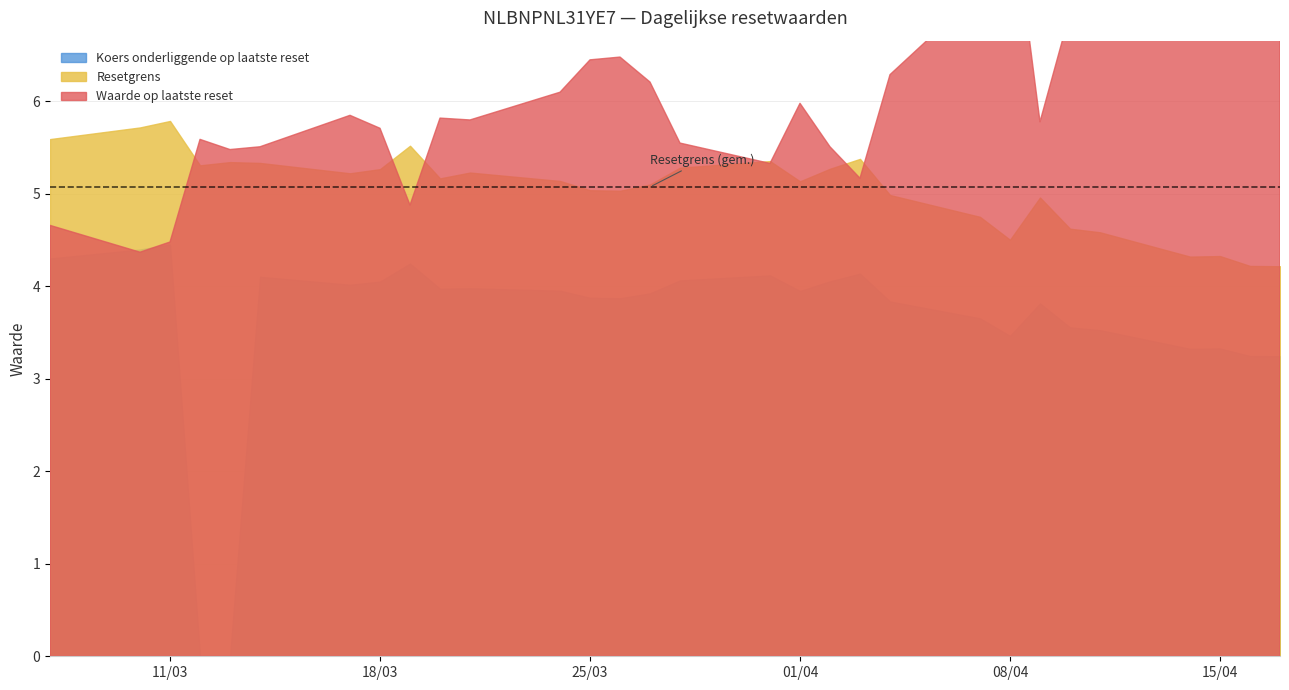

At which label does Koers onderliggende op laatste reset first exceed 3?

2025-03-07